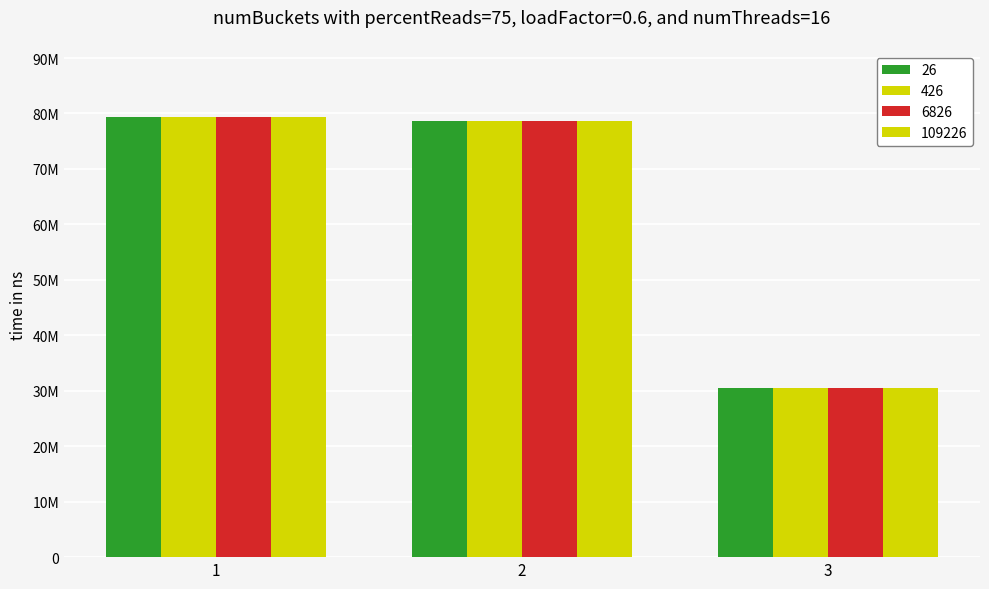

Is it true that 426 equals 29747586 at 2?

False